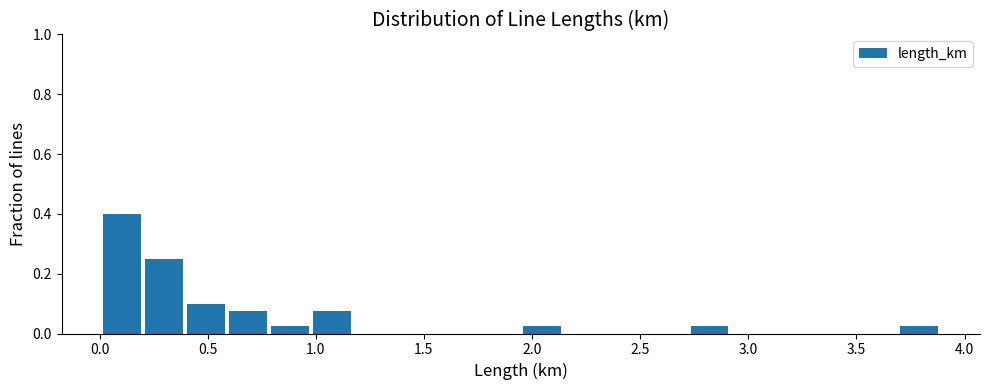

Around what value on the x-axis is the tallest bar? Give the approximate position of its centre, as read against the axis.

0.10